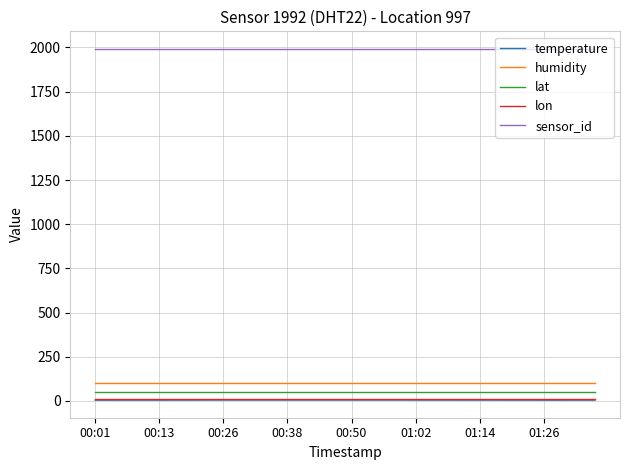

What is the maximum value for sensor_id?

1992.0